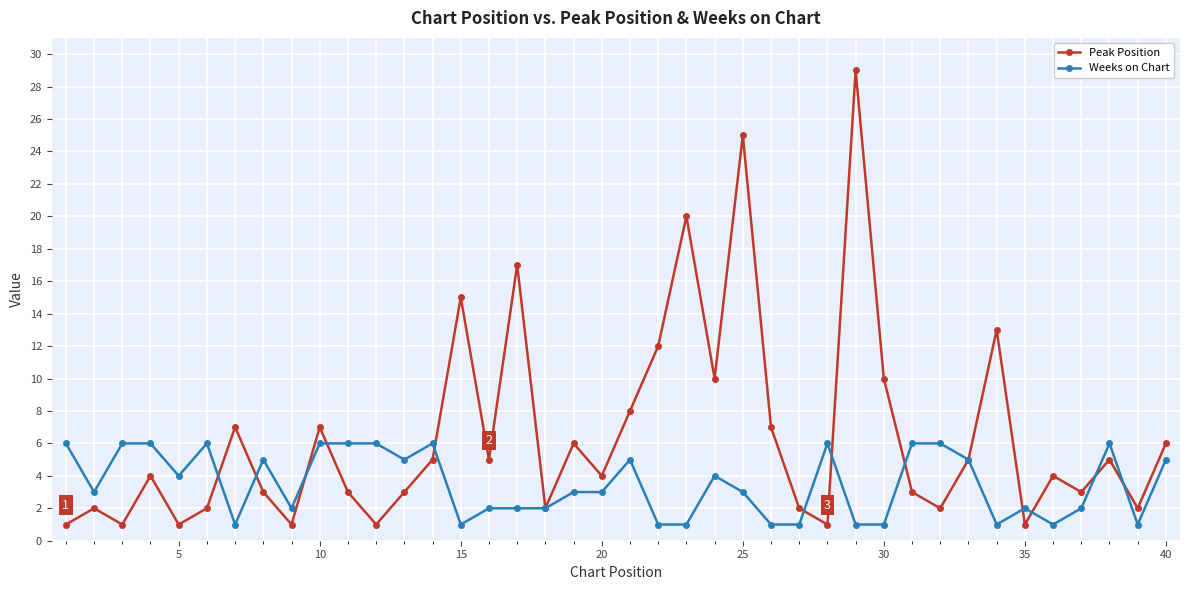

Which series has the largest total across all categories?

Peak Position